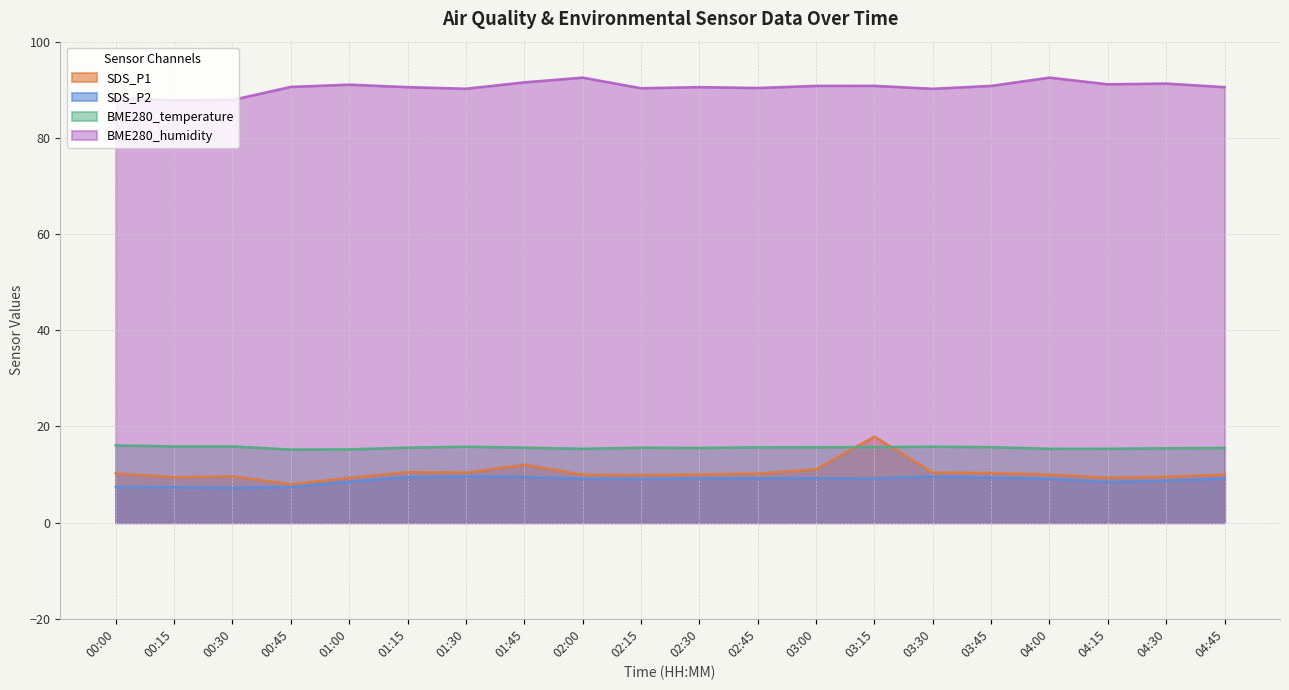

The value of SDS_P2 at 04:00 is 9.1. True or false?

True